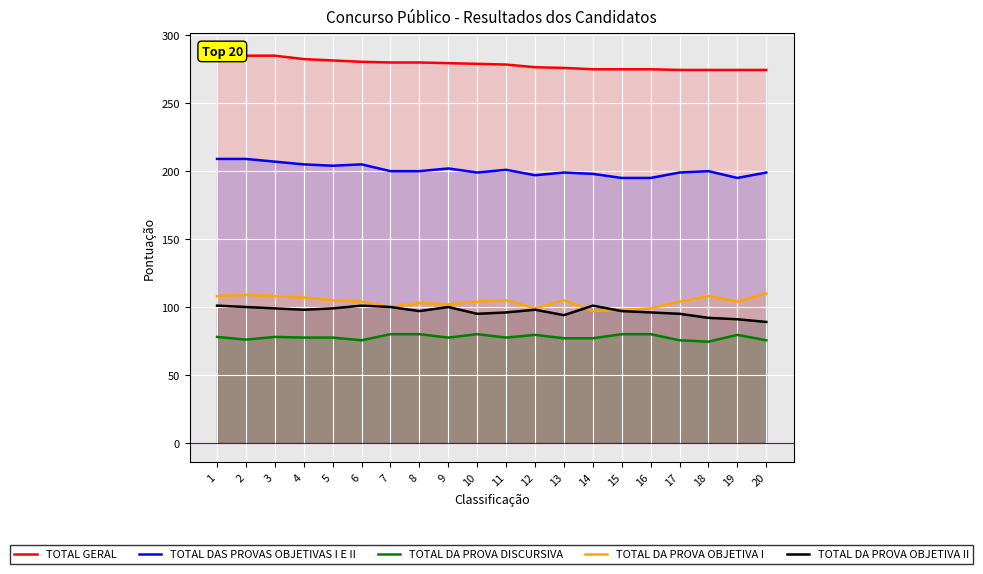

The TOTAL DA PROVA OBJETIVA II series shows 96.0 at 11. True or false?

True